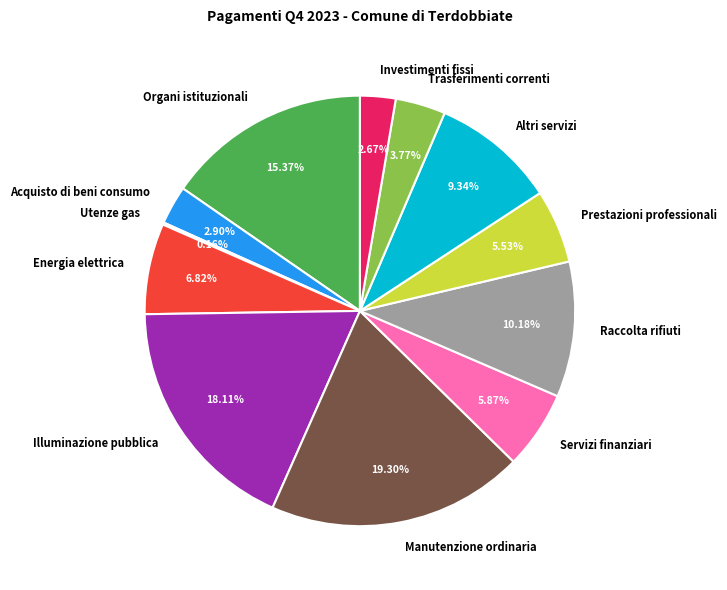

To the nearest percent, what is the average slice percentage?

8%